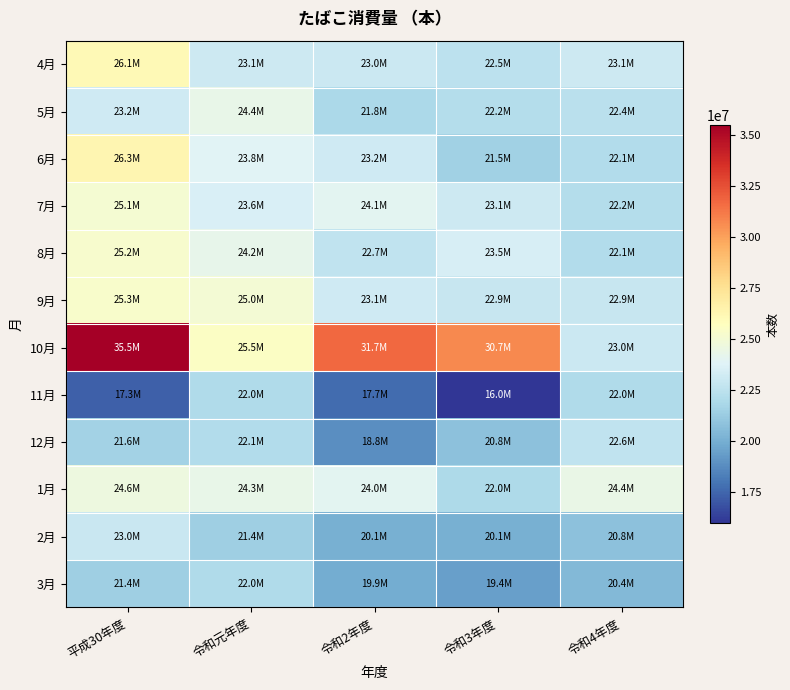

Which series changed the most between 令和2年度 and 令和4年度?

10月